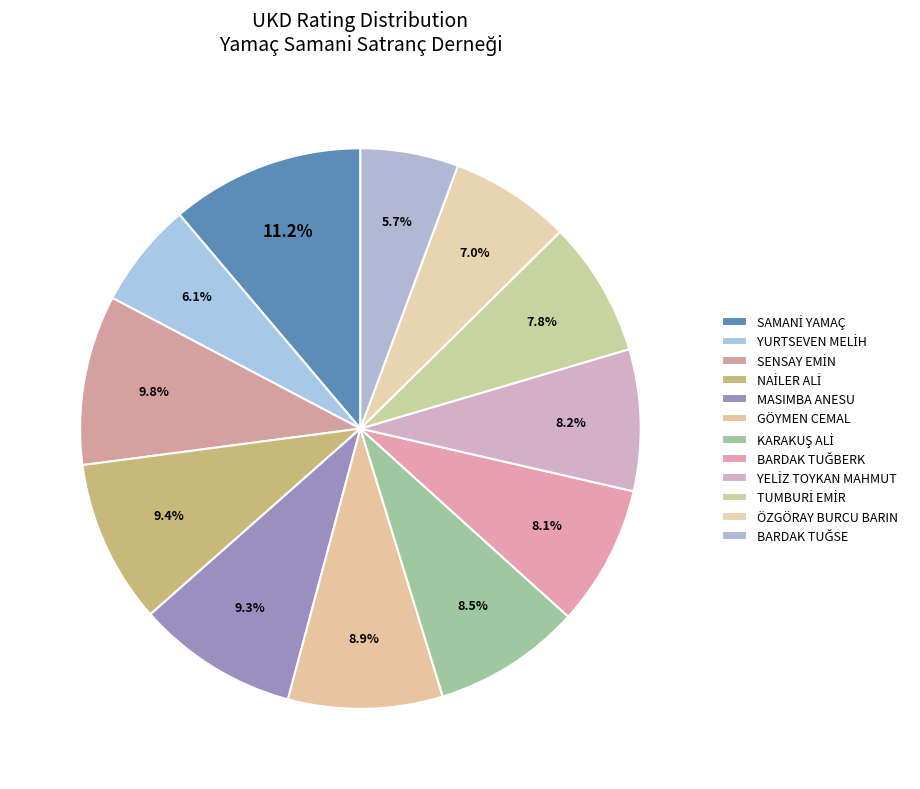

Between BARDAK TUĞSE and SAMANİ YAMAÇ, which is larger?

SAMANİ YAMAÇ